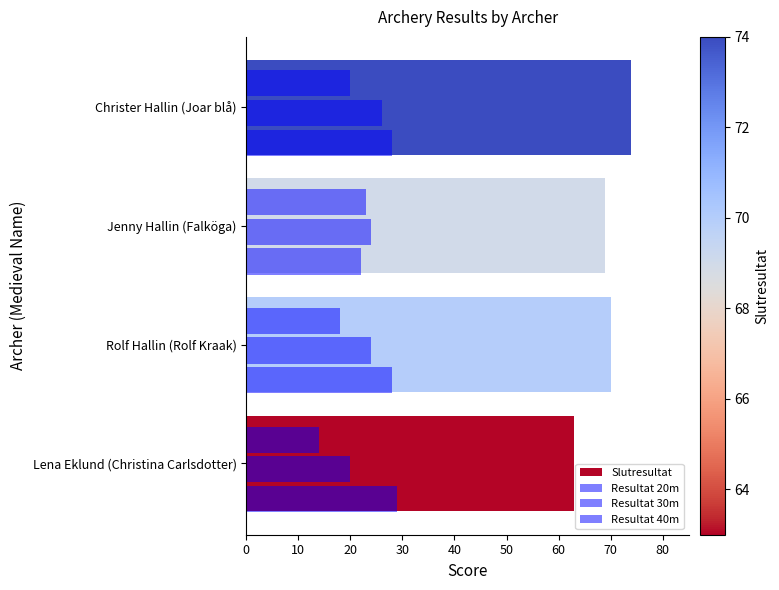

What is the lowest value of the Resultat 30m series?

20